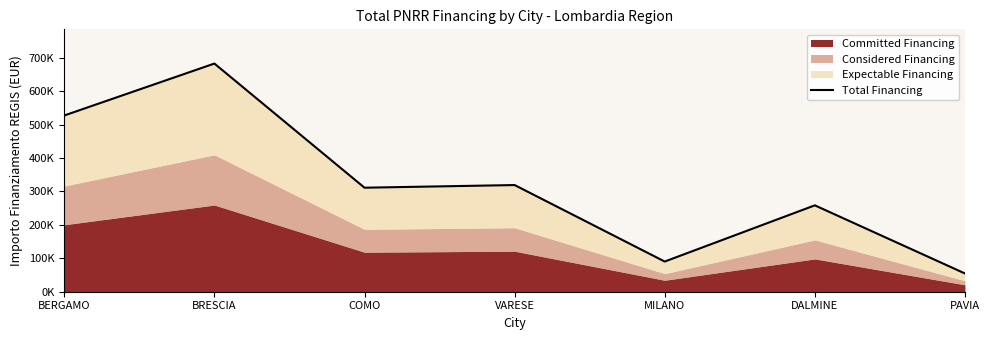

Reading right to left, transcribe all the data shown in this chart.

PAVIA=54577.6	DALMINE=258386.7	MILANO=90268.6	VARESE=319069.6	COMO=311136.9	BRESCIA=682502.3	BERGAMO=527175.3